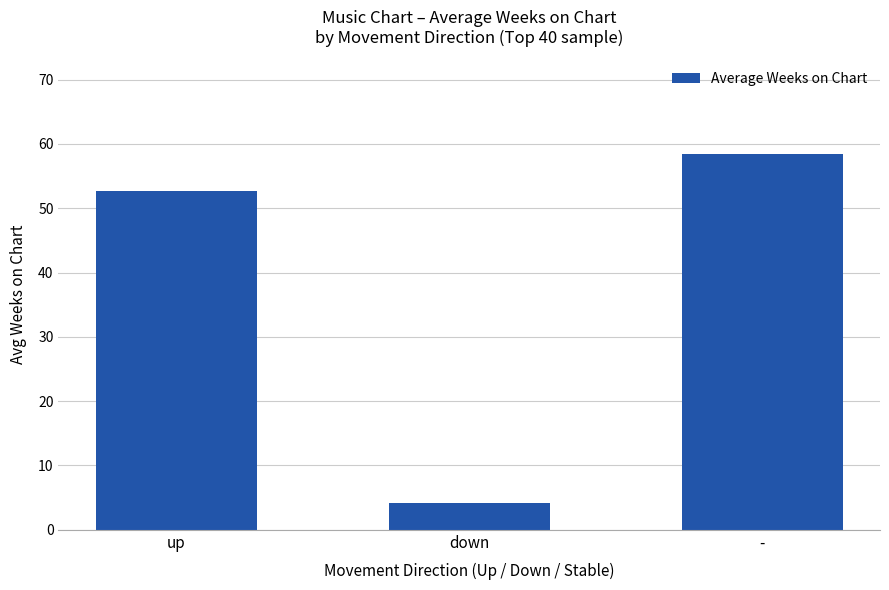

What is the sum of all values?

115.3